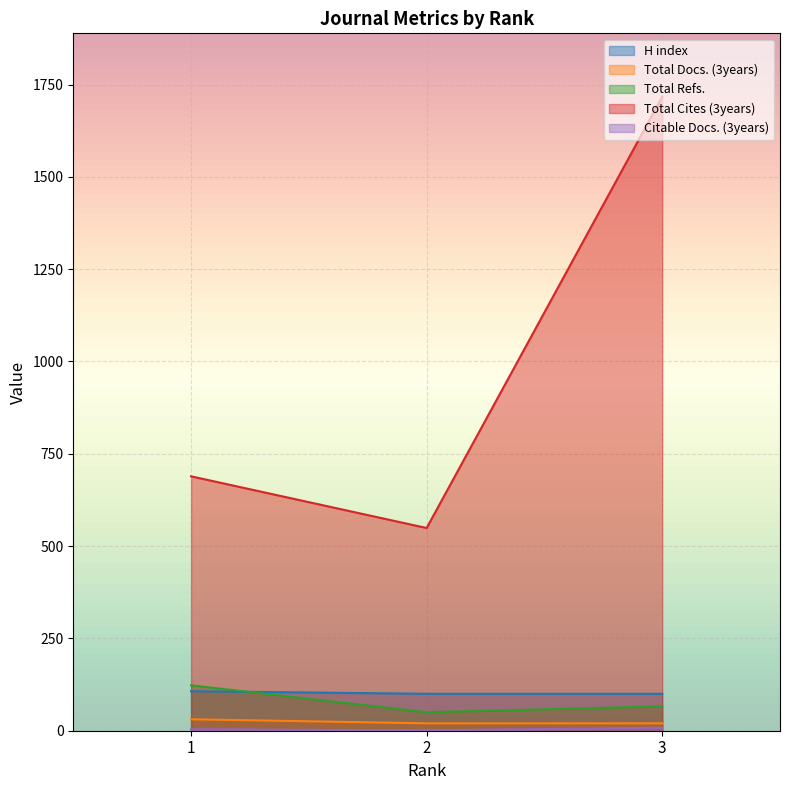

At which category does the chart reach its minimum across all series?

2